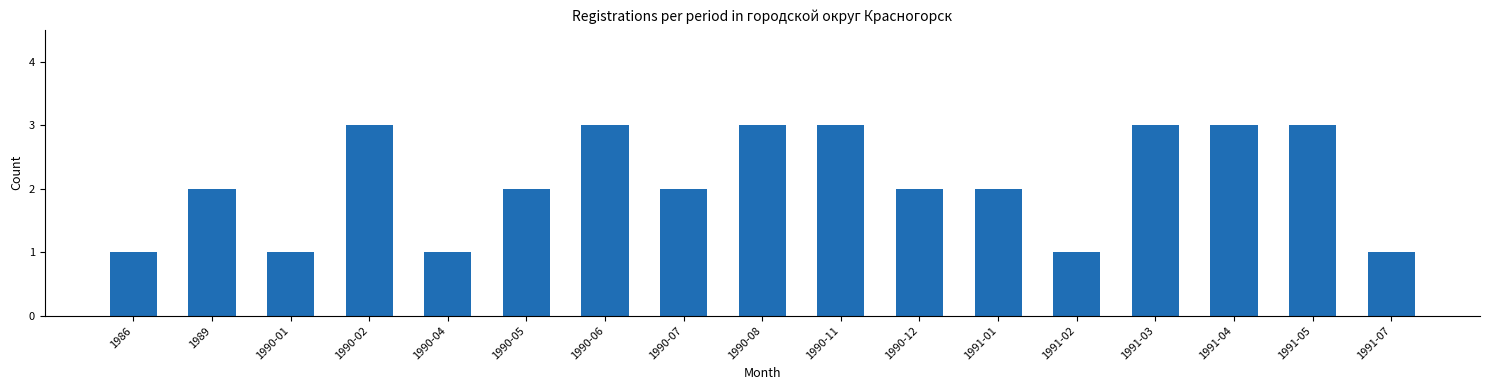

What is the ratio of the value at 1990-08 to the value at 1990-01?

3.0